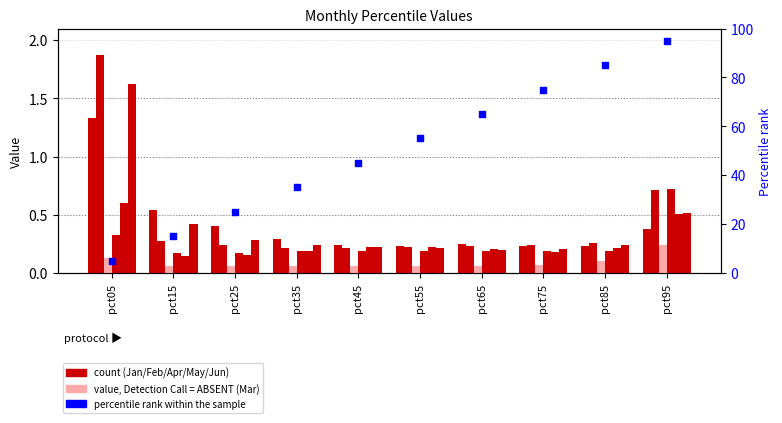

At how many categories does at least one series exceed 0?

10